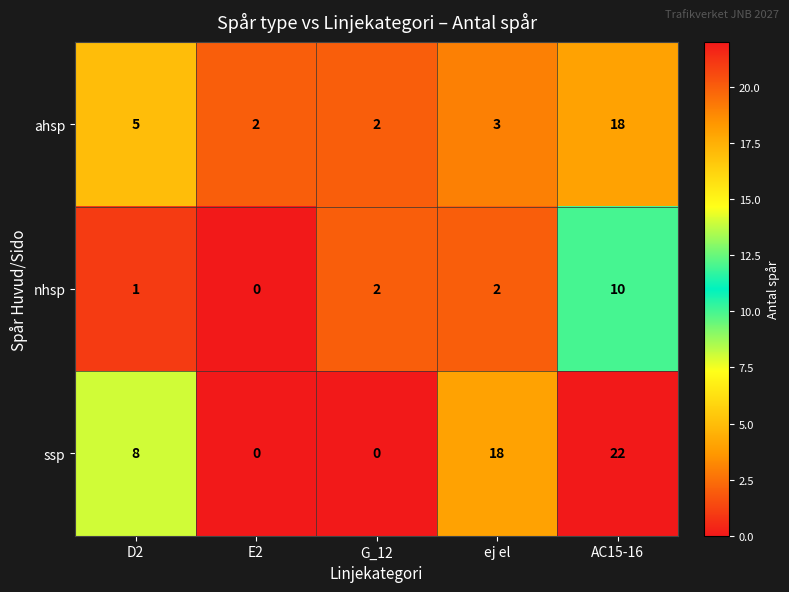

What is the difference between the highest and lowest values at ej el?

16